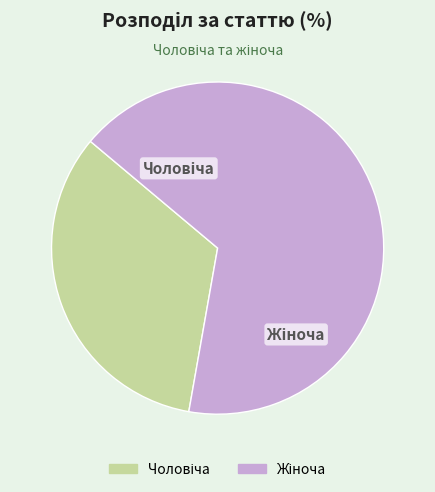

Does any single category account for the majority?

Yes